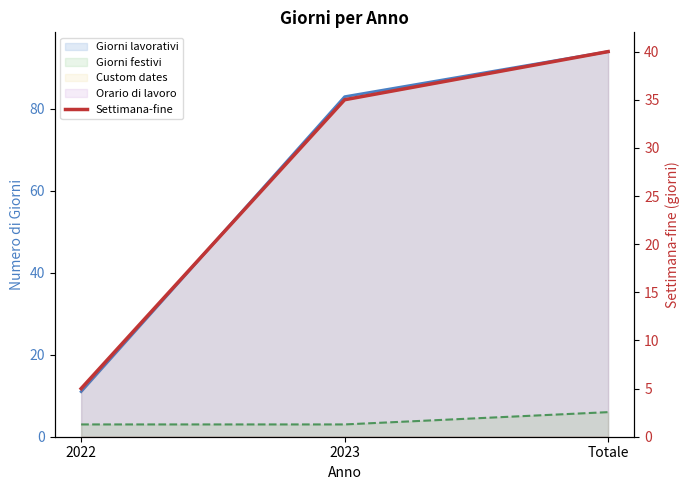

Rank the categories by value from highest to lowest.

Totale, 2023, 2022